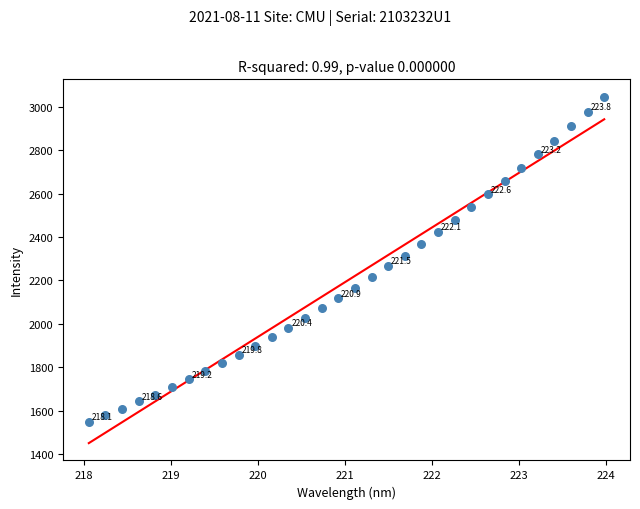

What is the range of X values (max minus min)?

5.9